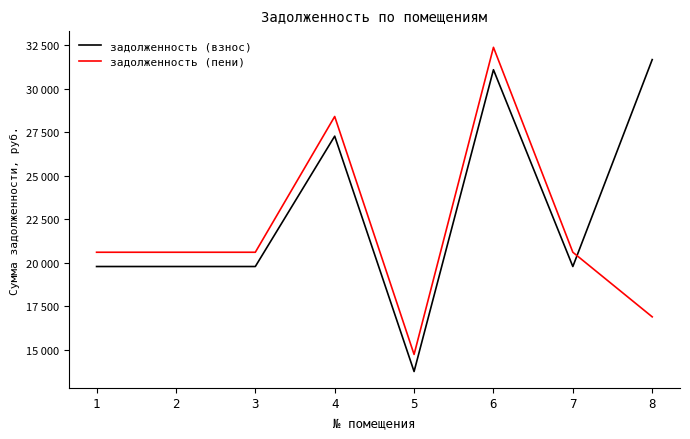

What value does the задолженность (пени) series have at 8?

16886.1